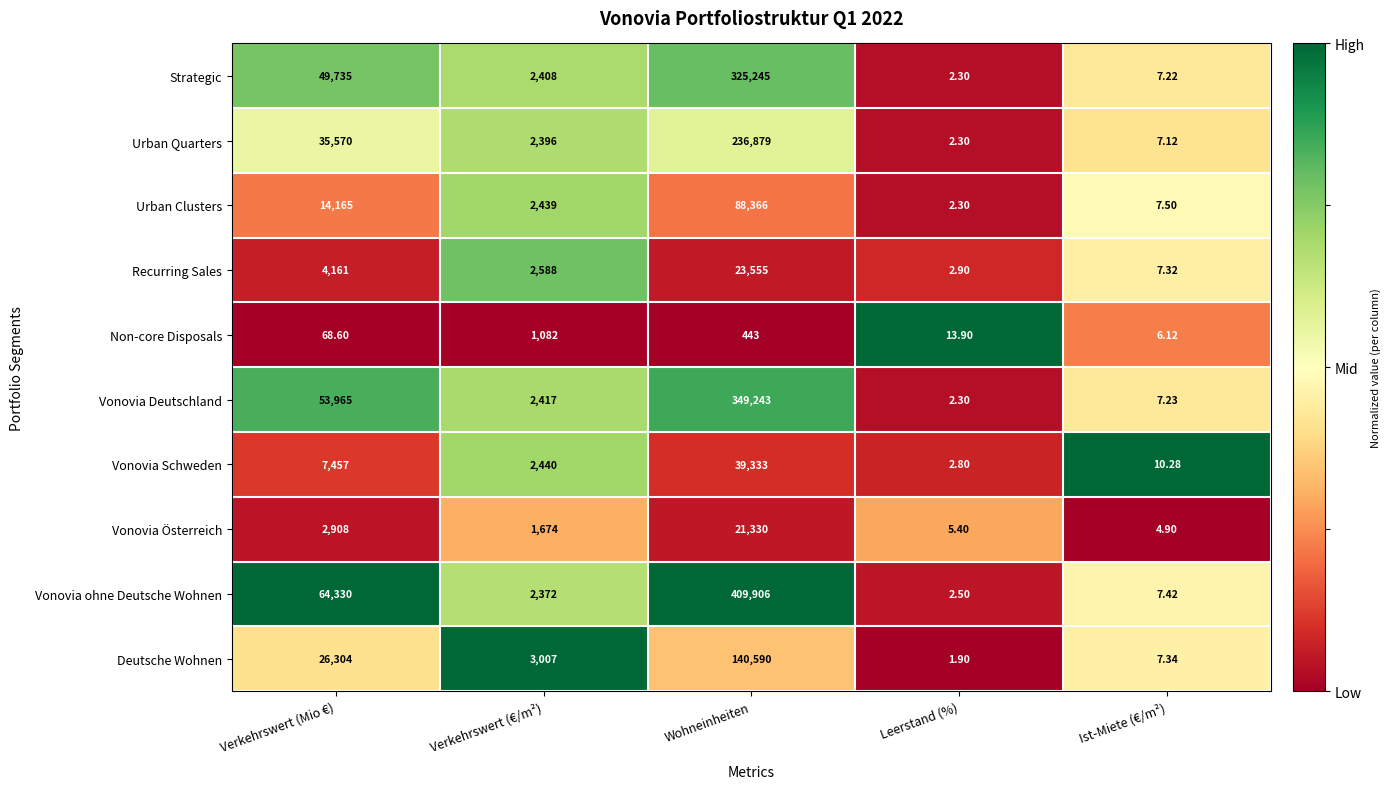

What is the spread (max minus min) of values at Verkehrswert (Mio €)?

64261.4